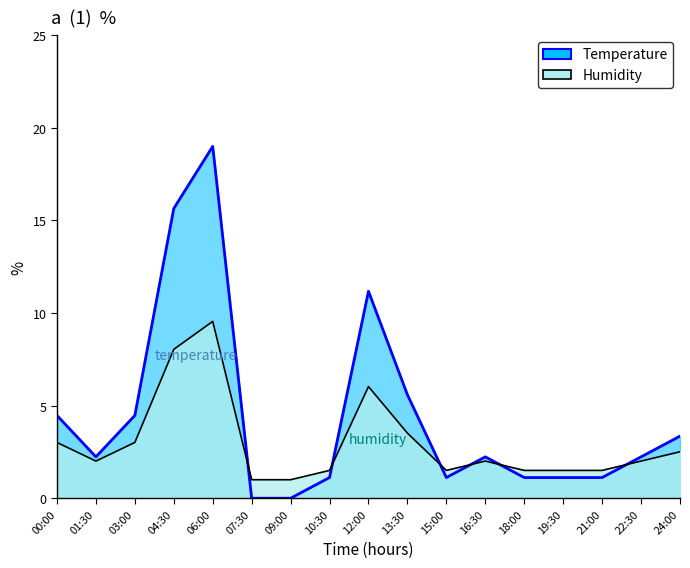

At which label does humidity (line) first exceed 2?

00:00